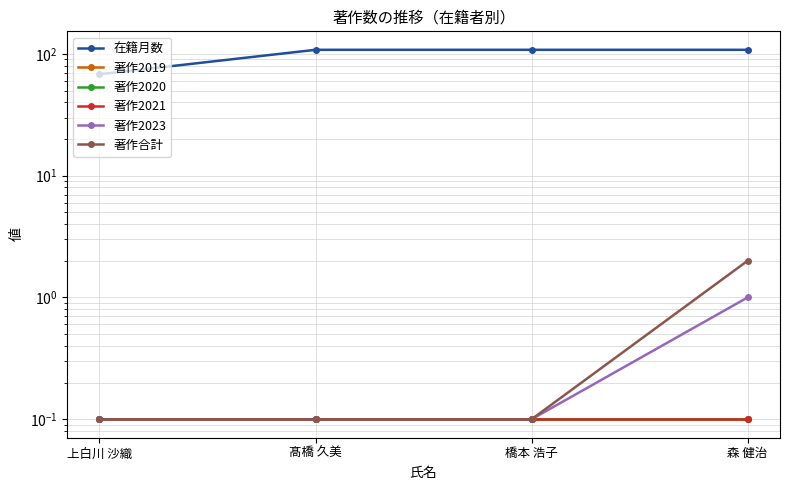

Rank the categories by 著作2021 value from highest to lowest.

上白川 沙織, 髙橋 久美, 橋本 浩子, 森 健治